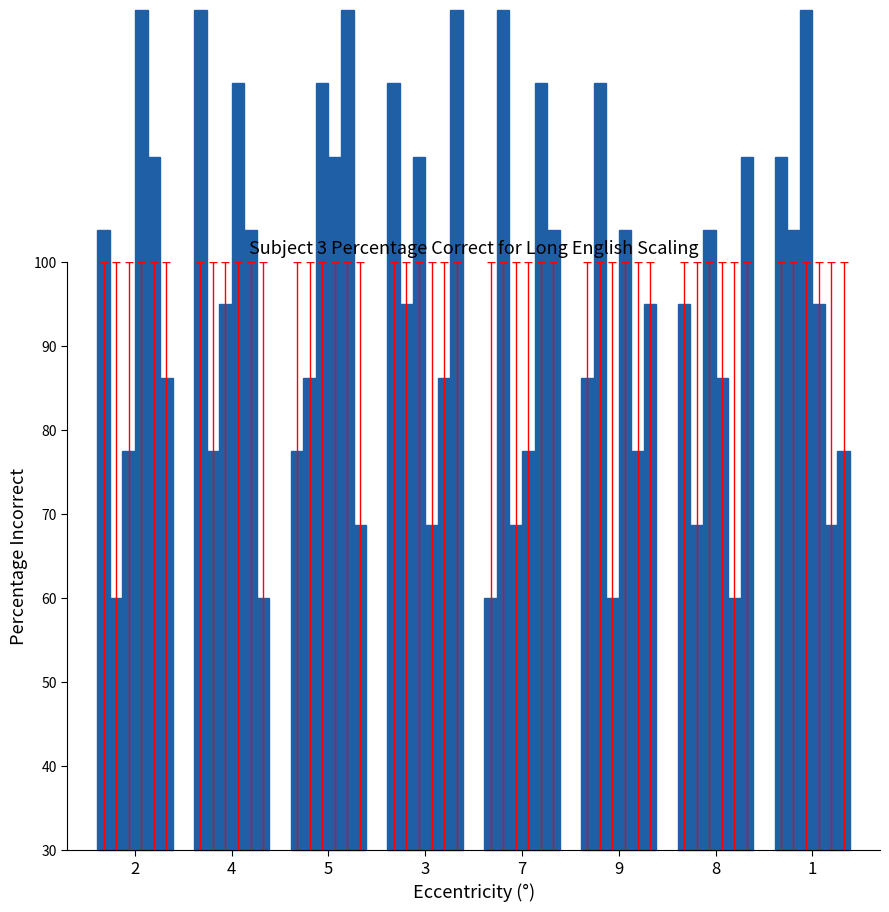

Which has a higher value, 1 or 2?

1